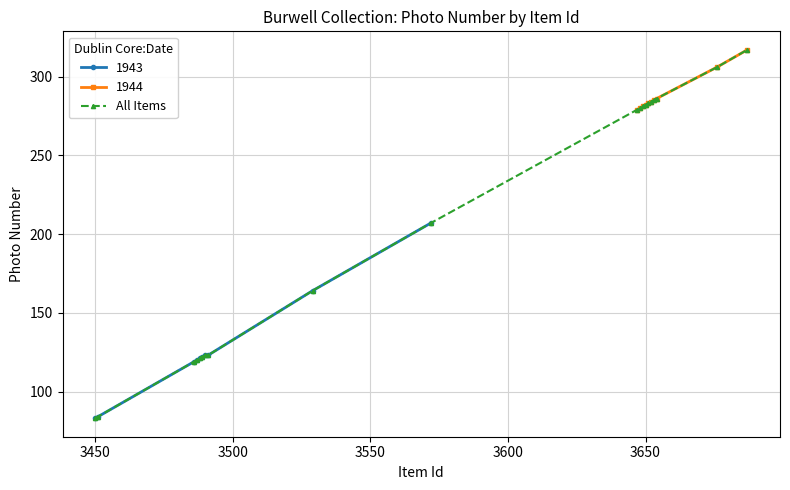

What is the maximum value for All Items?

317